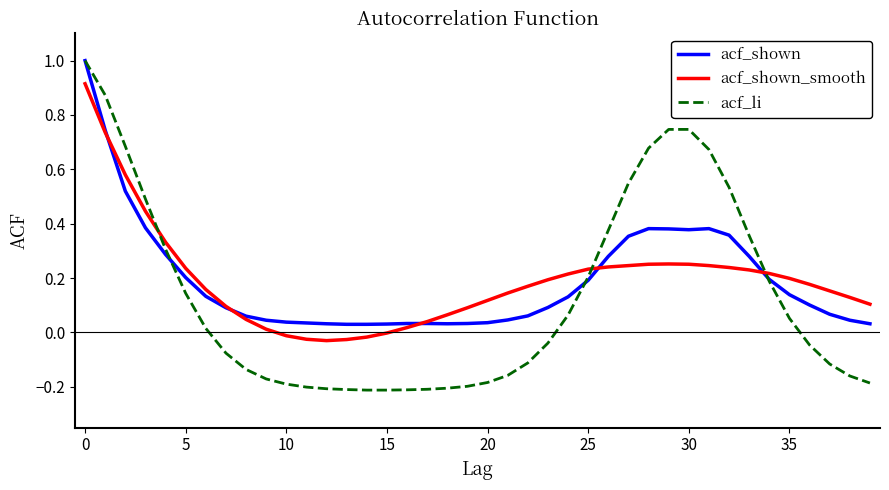

Which series has the widest spread of values?

acf_li